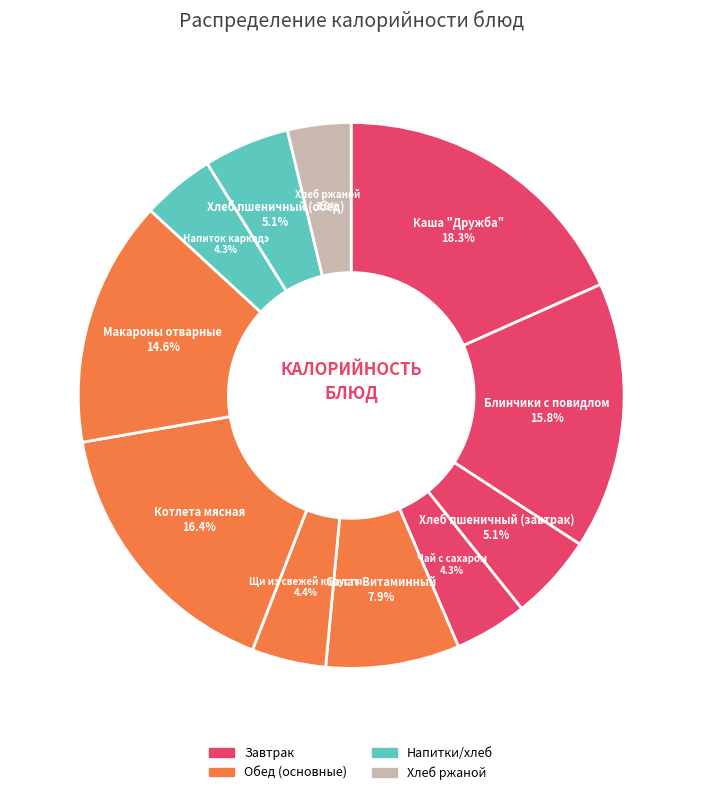

How many segments does this pie chart have?

11